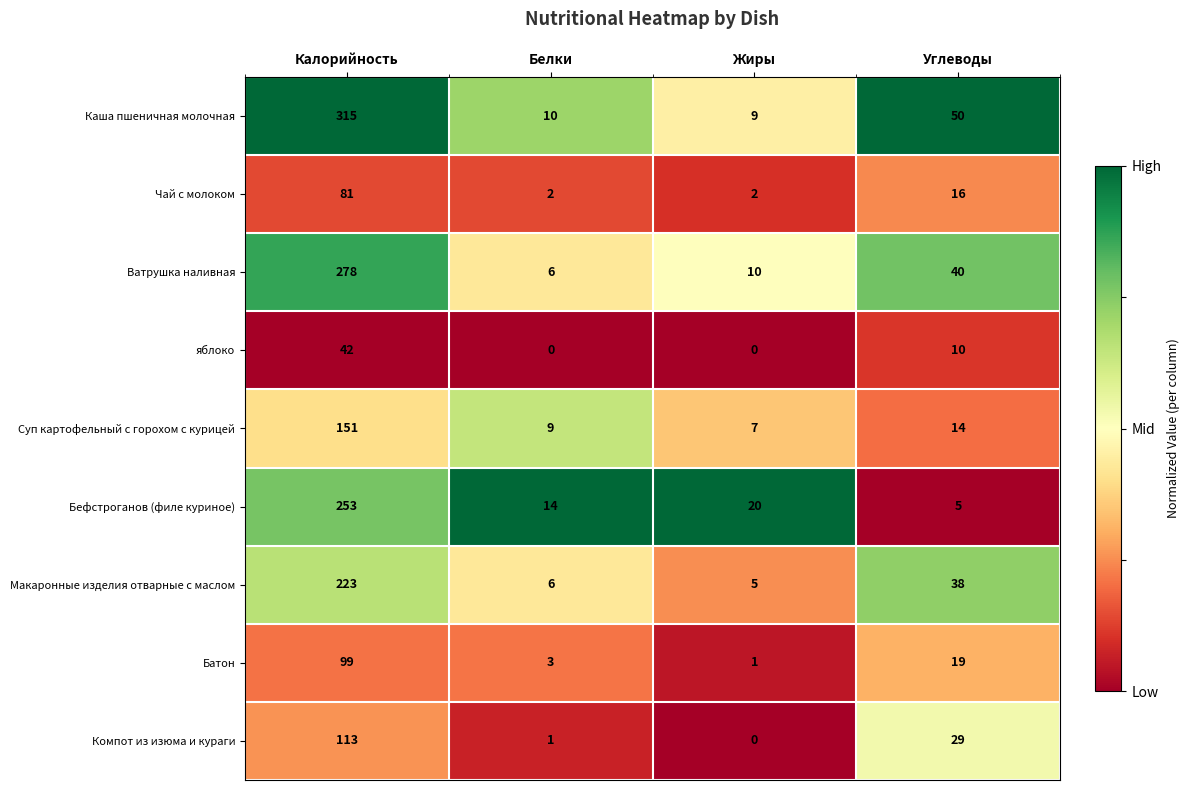

Which series has the largest total across all categories?

Каша пшеничная молочная